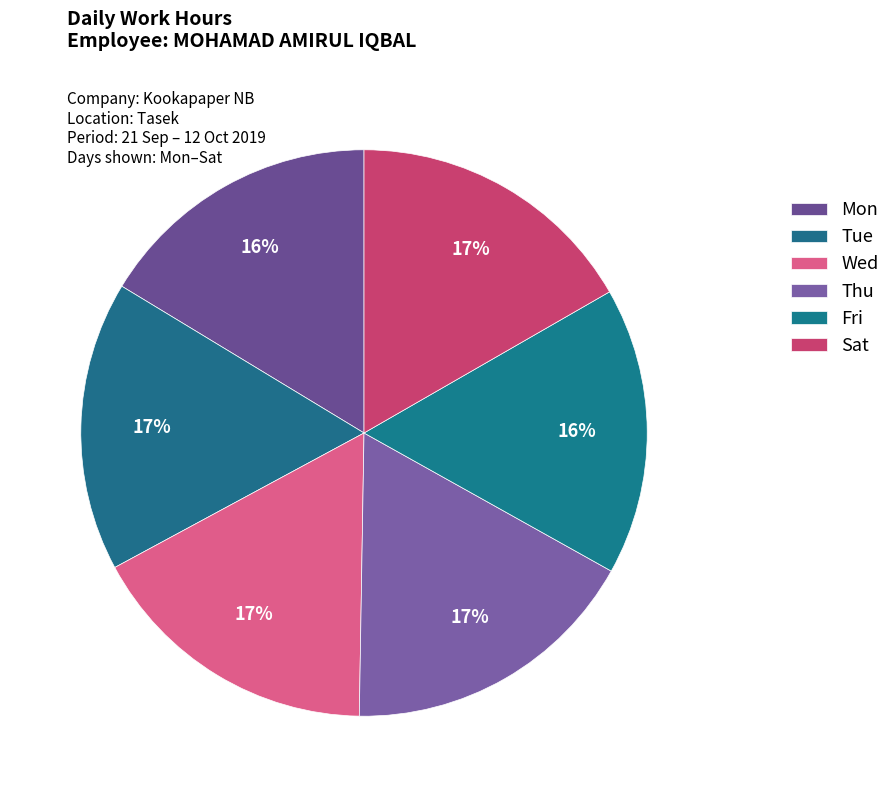

Count the number of slices in the pie.

6